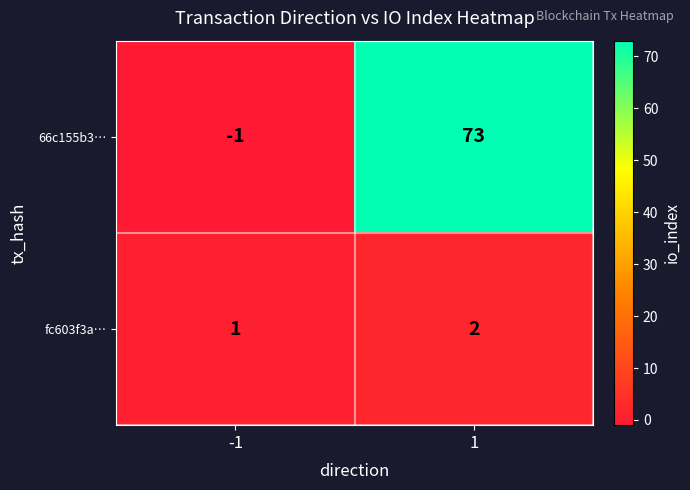

What is the minimum value shown in the chart?

-1